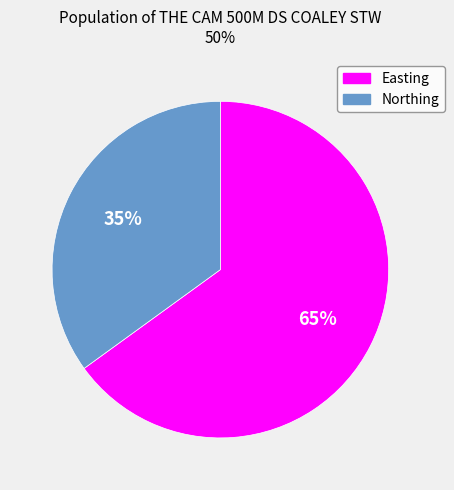

Which slice is the smallest?

Northing